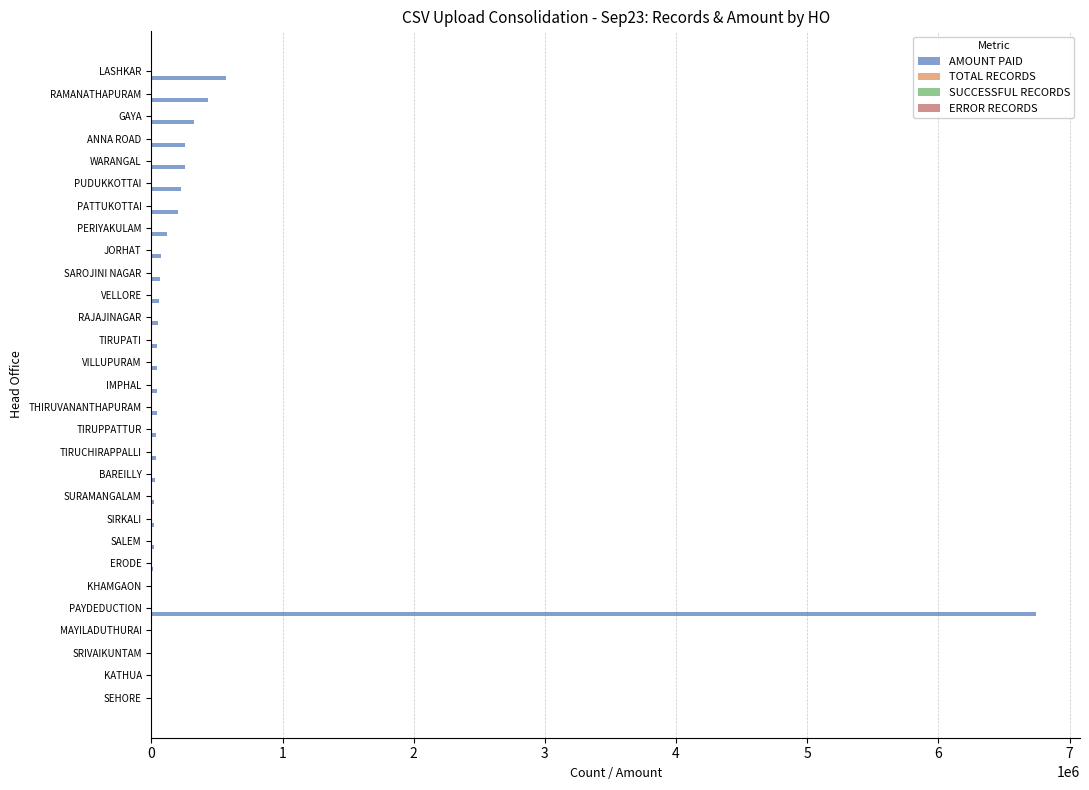

Which label corresponds to the largest value in the chart?

PAYDEDUCTION